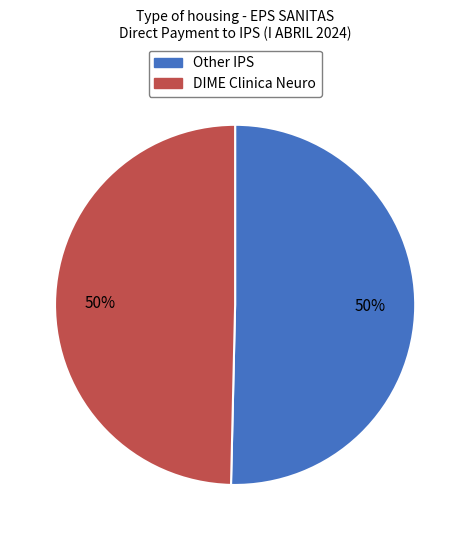

To the nearest percent, what is the average slice percentage?

50%